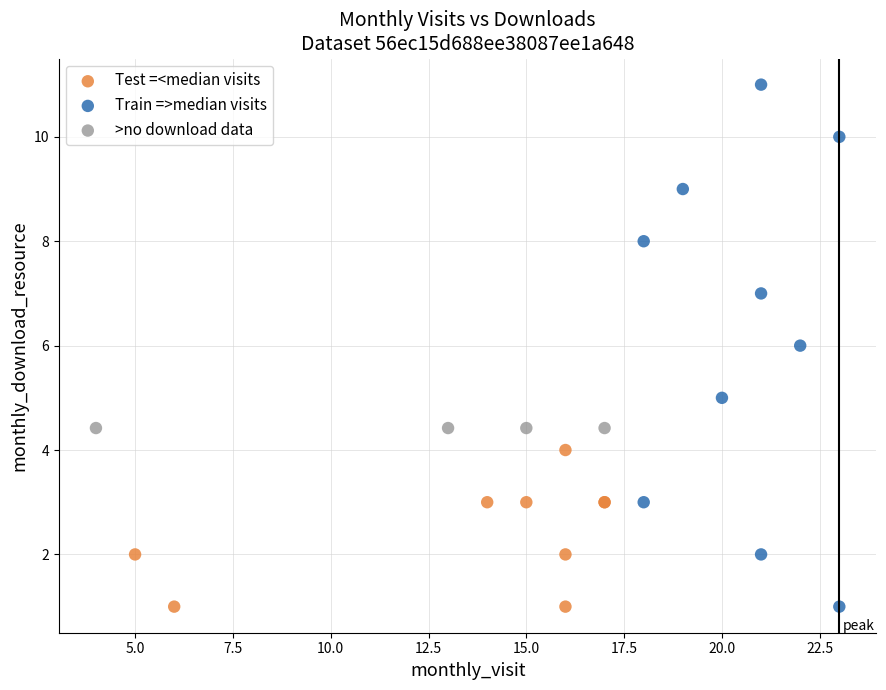

Which series reaches the maximum Y coordinate?

Train =>median visits